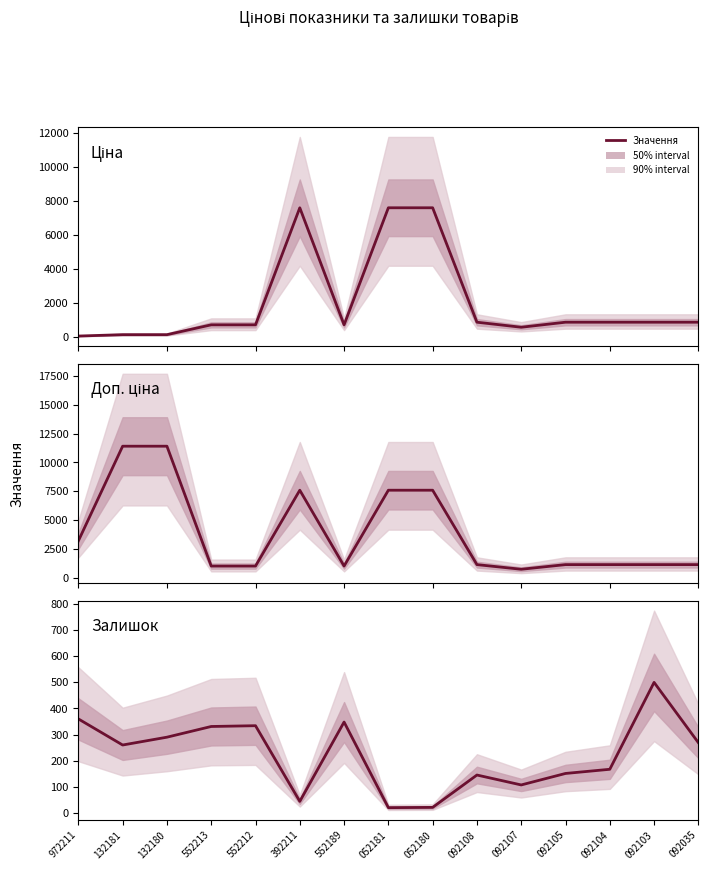

In Ціна, how many points are lower than both neighbors (excluding endpoints)?

2